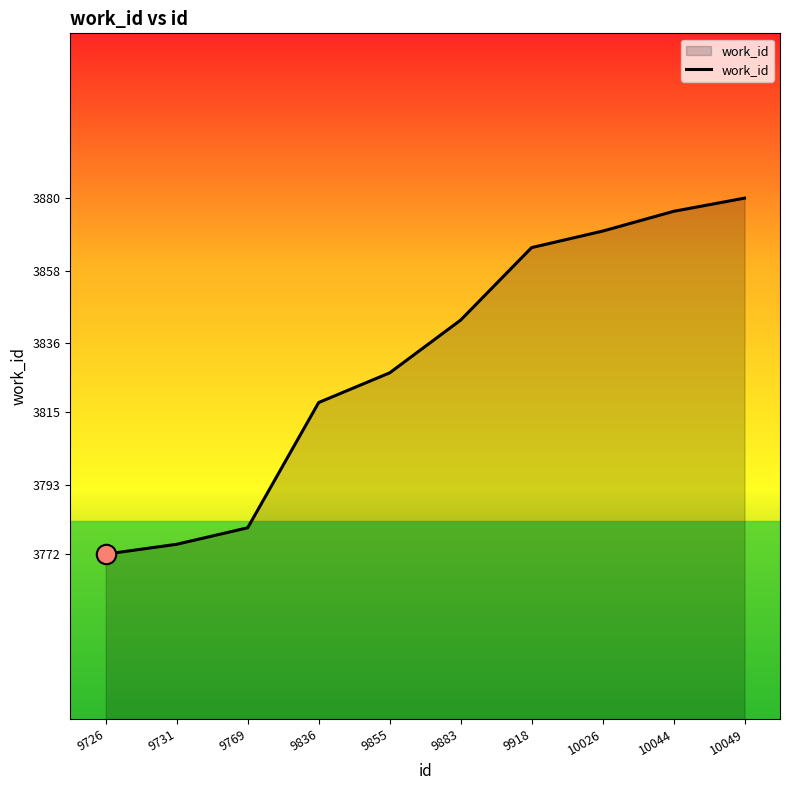

What is the smallest value displayed?

3772